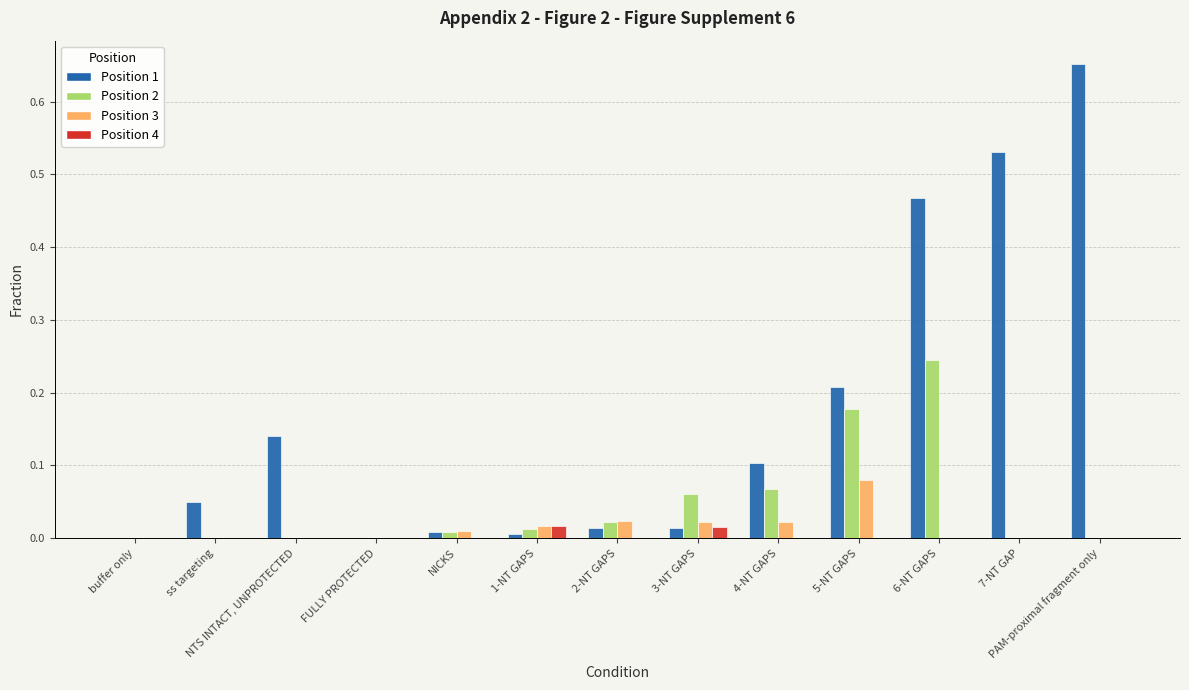

True or false: Position 3 has a value of 0.0 at 6-NT GAPS.

True